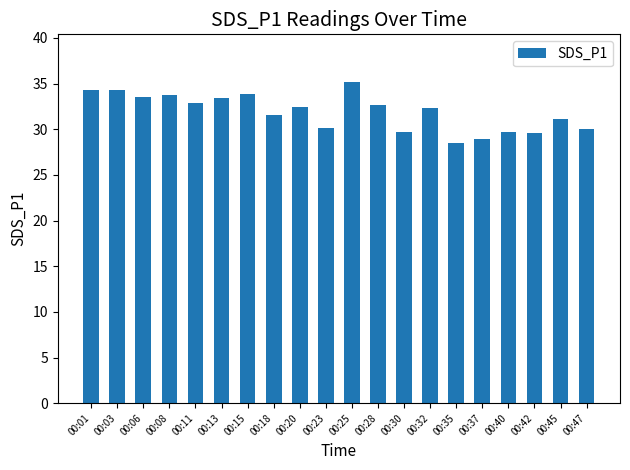

What is the value of the 2nd bar from the left?

34.3